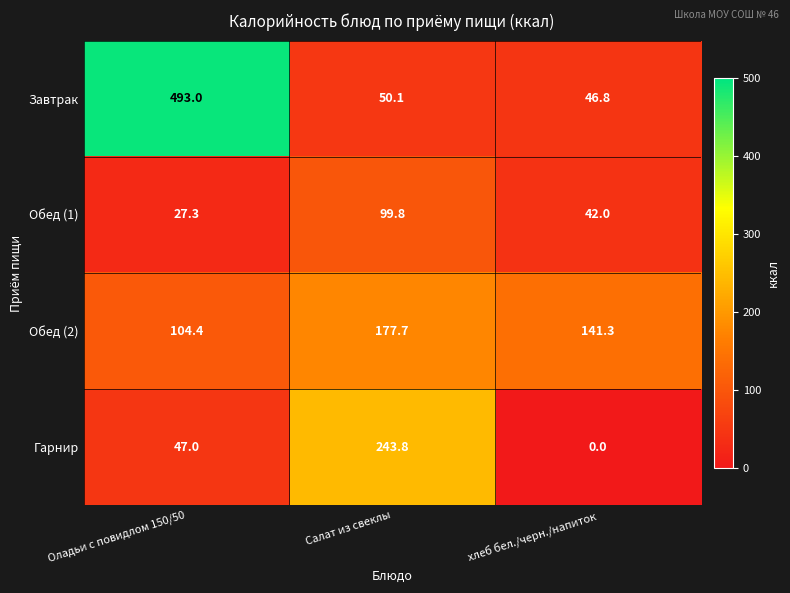

What is the approximate value of Завтрак at хлеб бел./черн./напиток?

46.8